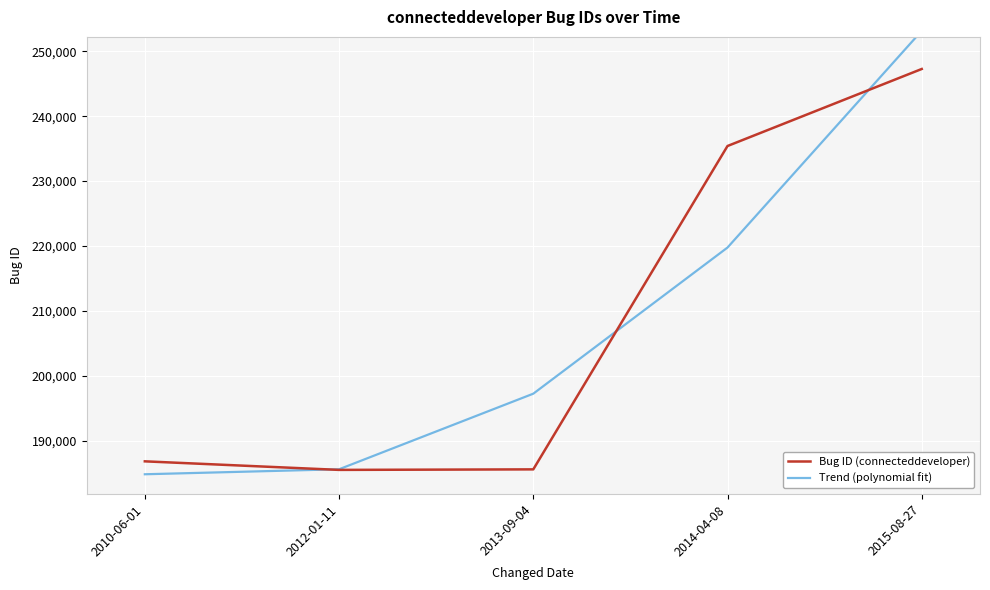

What position from the right is 2014-04-08?

2